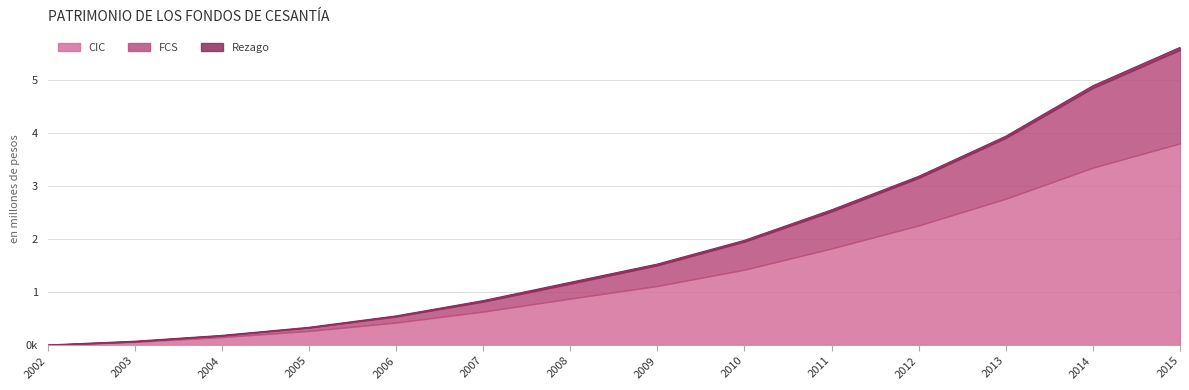

Which series has the largest total across all categories?

CIC